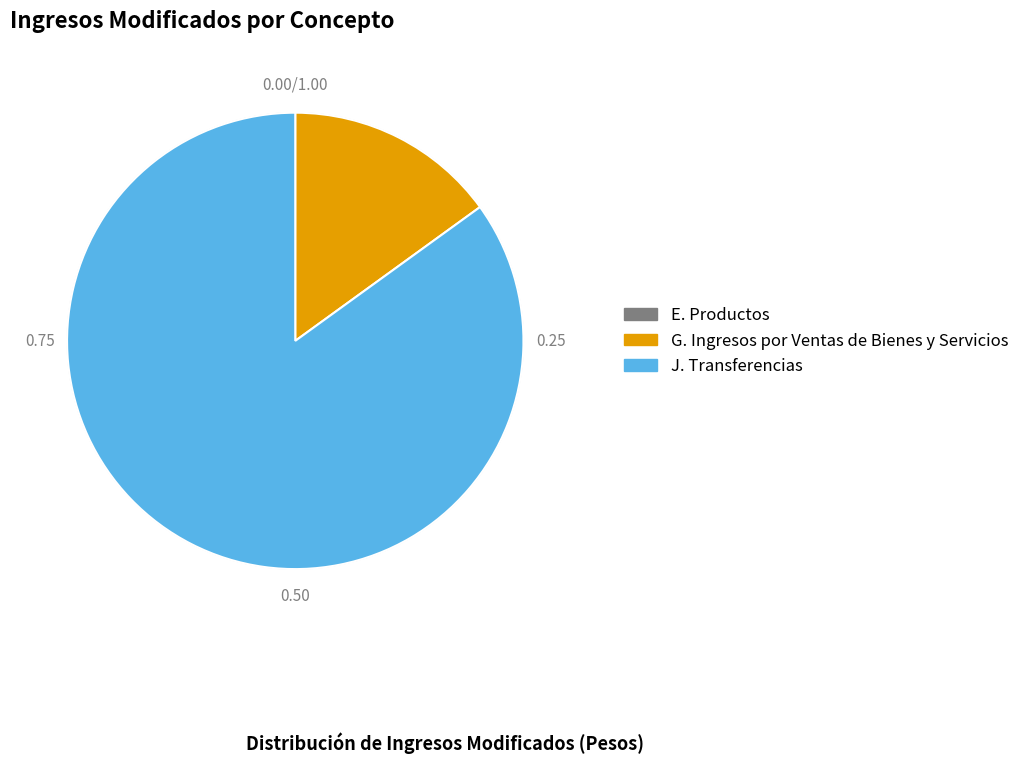

Which has a higher value, J. Transferencias or G. Ingresos por Ventas de Bienes y Servicios?

J. Transferencias